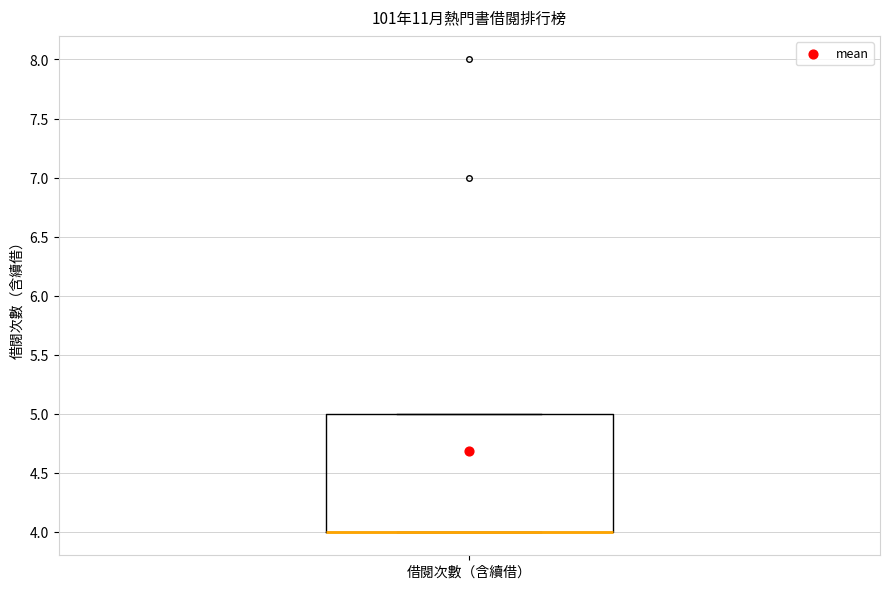

Read this box plot against the y-axis: the position of the median line, the range covered by the box, and the ends of both whiskers. The values are not printed on the chart, so give them approximately, as read against the axis.

median 4 (drawn on the box's lower edge), box 4 to 5, whiskers 4 to 5